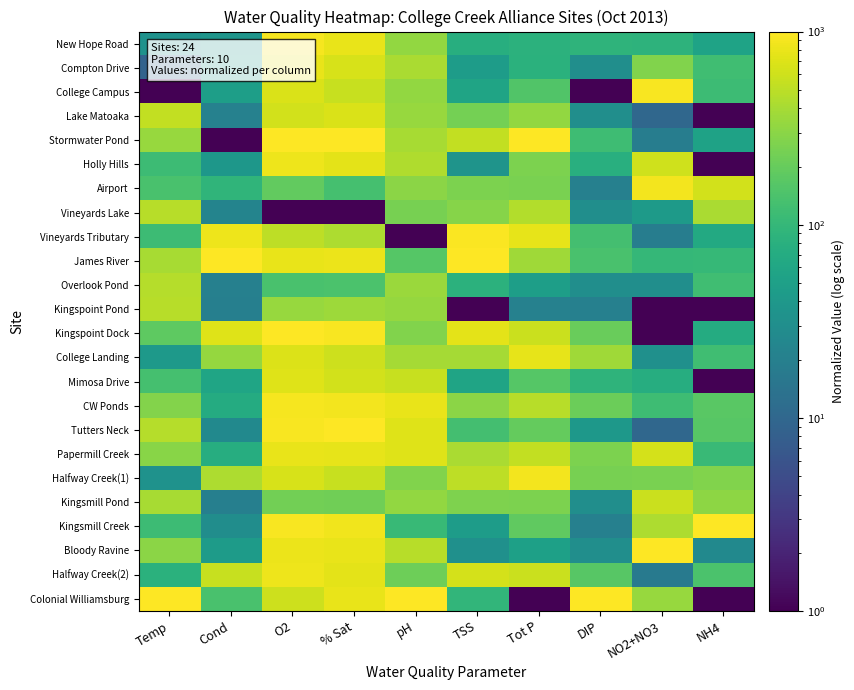

Which category has the highest value across all series?

% Sat